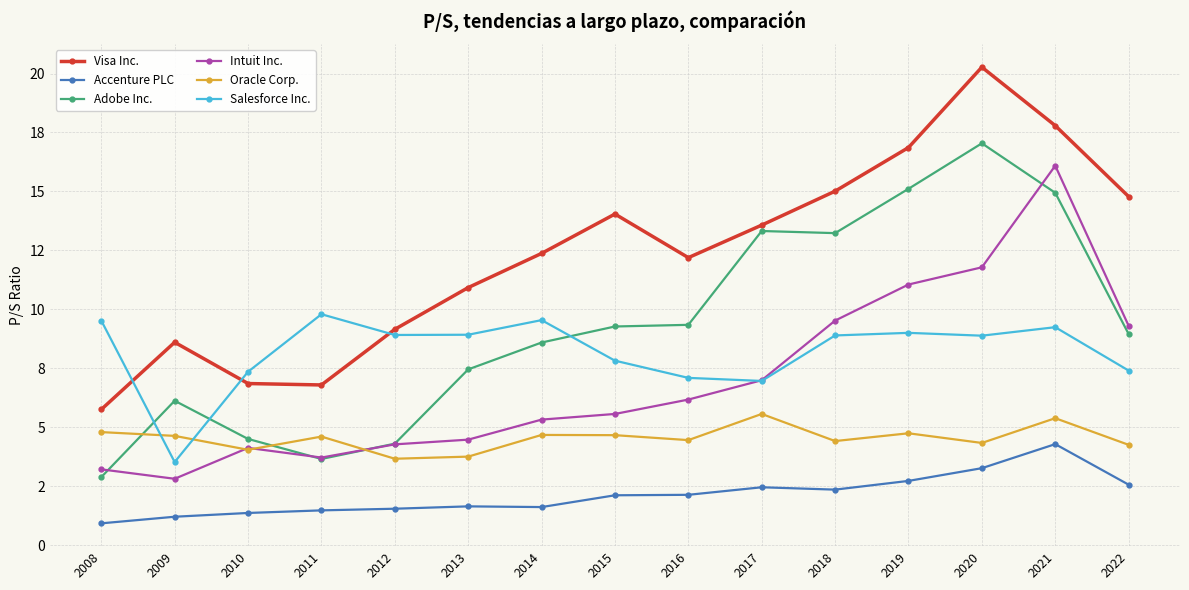

At which category does the chart reach its minimum across all series?

2008